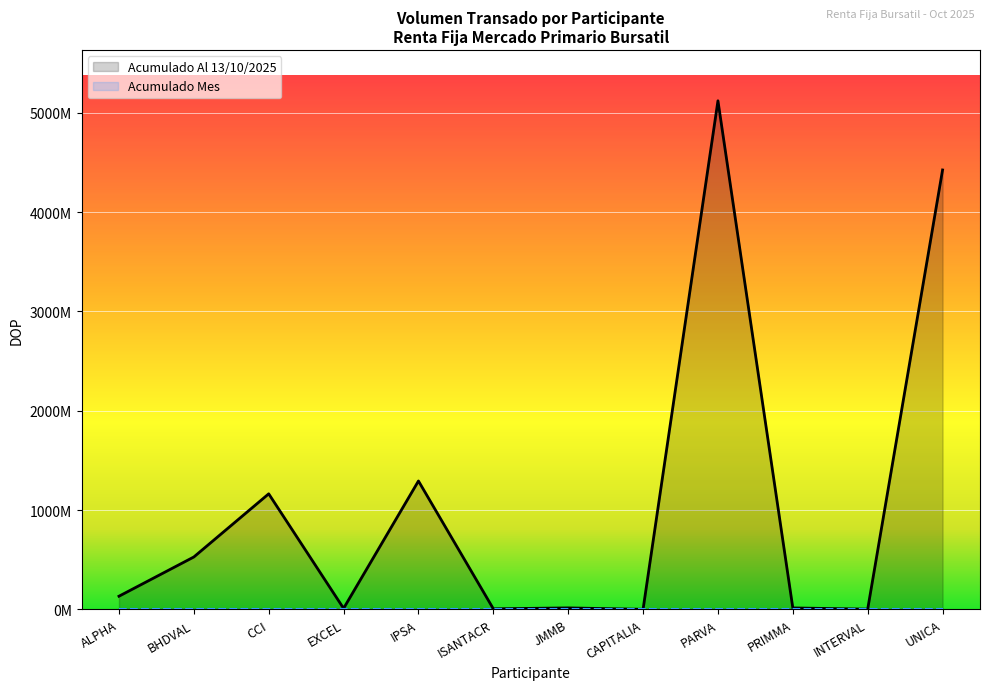

What is the maximum value shown in the chart?

5119705352.1